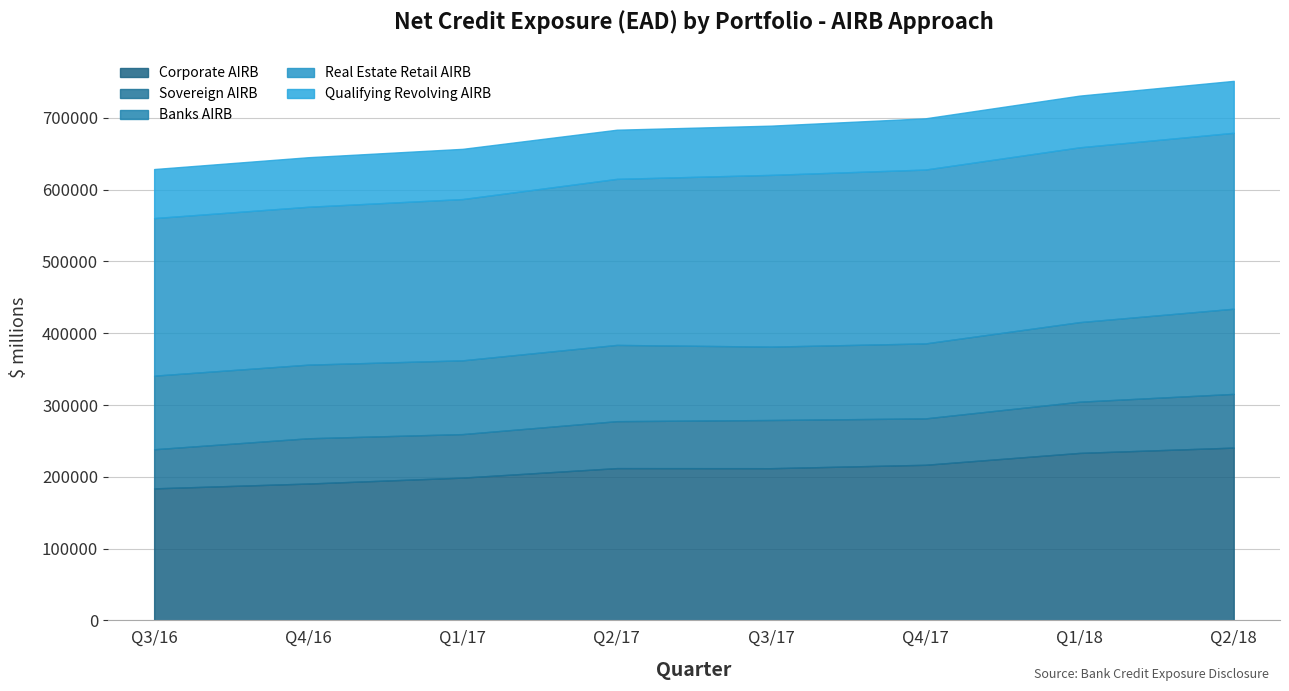

What is the difference between the highest and lowest values at Q4/16?

156876